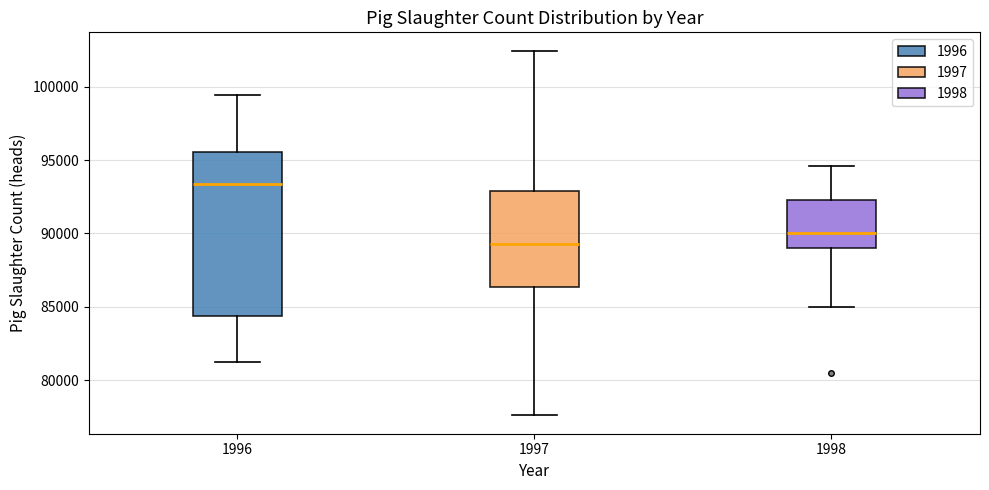

Reading left to right, read every box against the y-axis: the position of its median line, the range the box covers, and the ends of its whiskers. The values are not printed on the chart, so give them approximately, as read against the axis.

1996: median 93500, box 84500 to 95500, whiskers 81000 to 99500
1997: median 89500, box 86500 to 93000, whiskers 77500 to 102500
1998: median 90000, box 89000 to 92500, whiskers 85000 to 94500